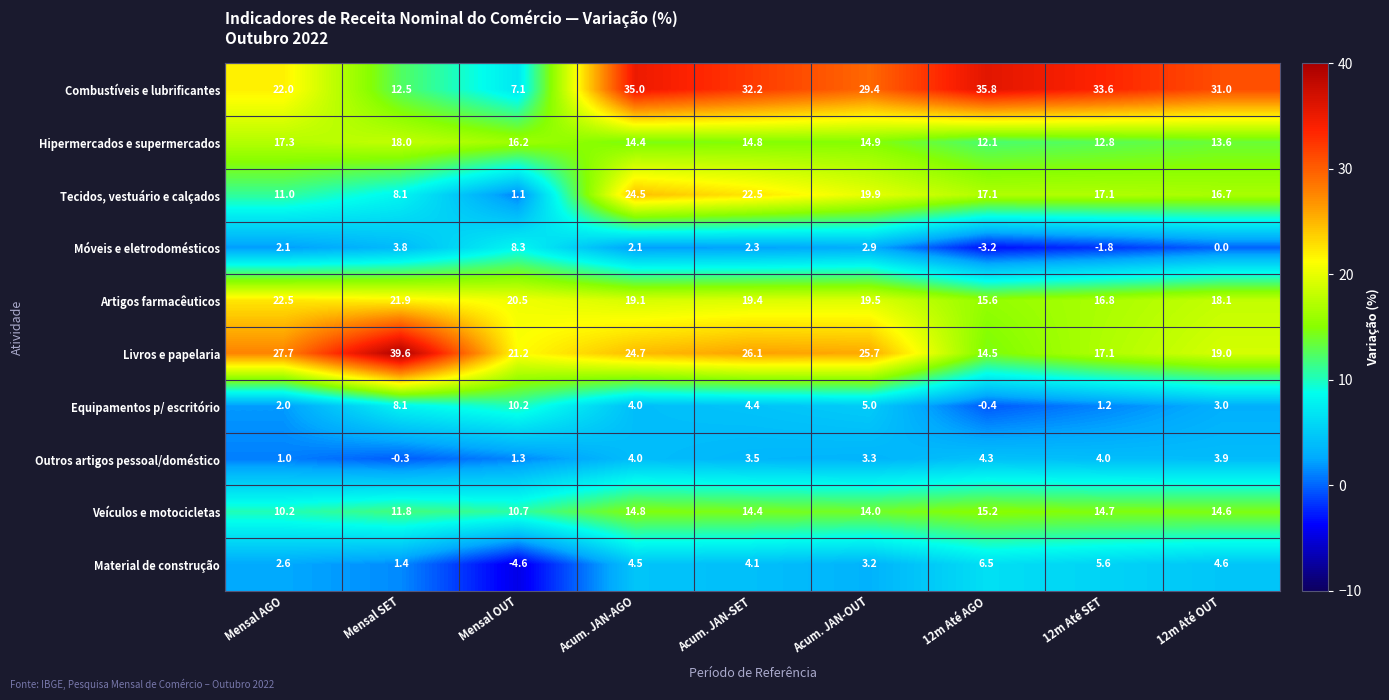

Is it true that Hipermercados e supermercados equals 20.2 at 12m Até AGO?

False